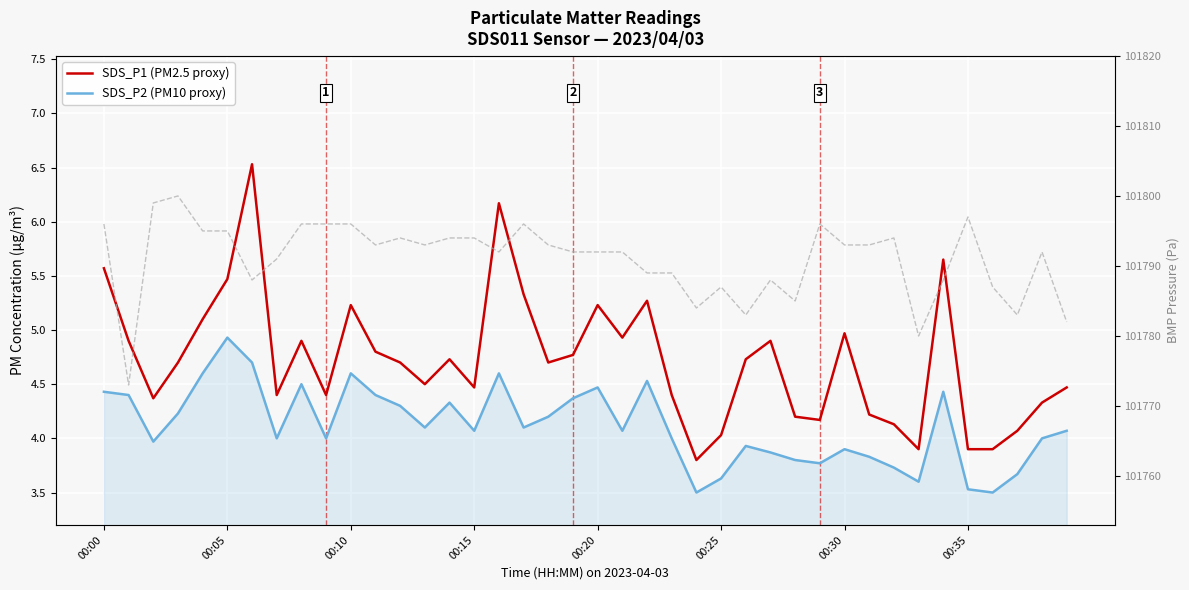

True or false: BMP Pressure (Pa) has more than 1 points higher than both neighbors.

True